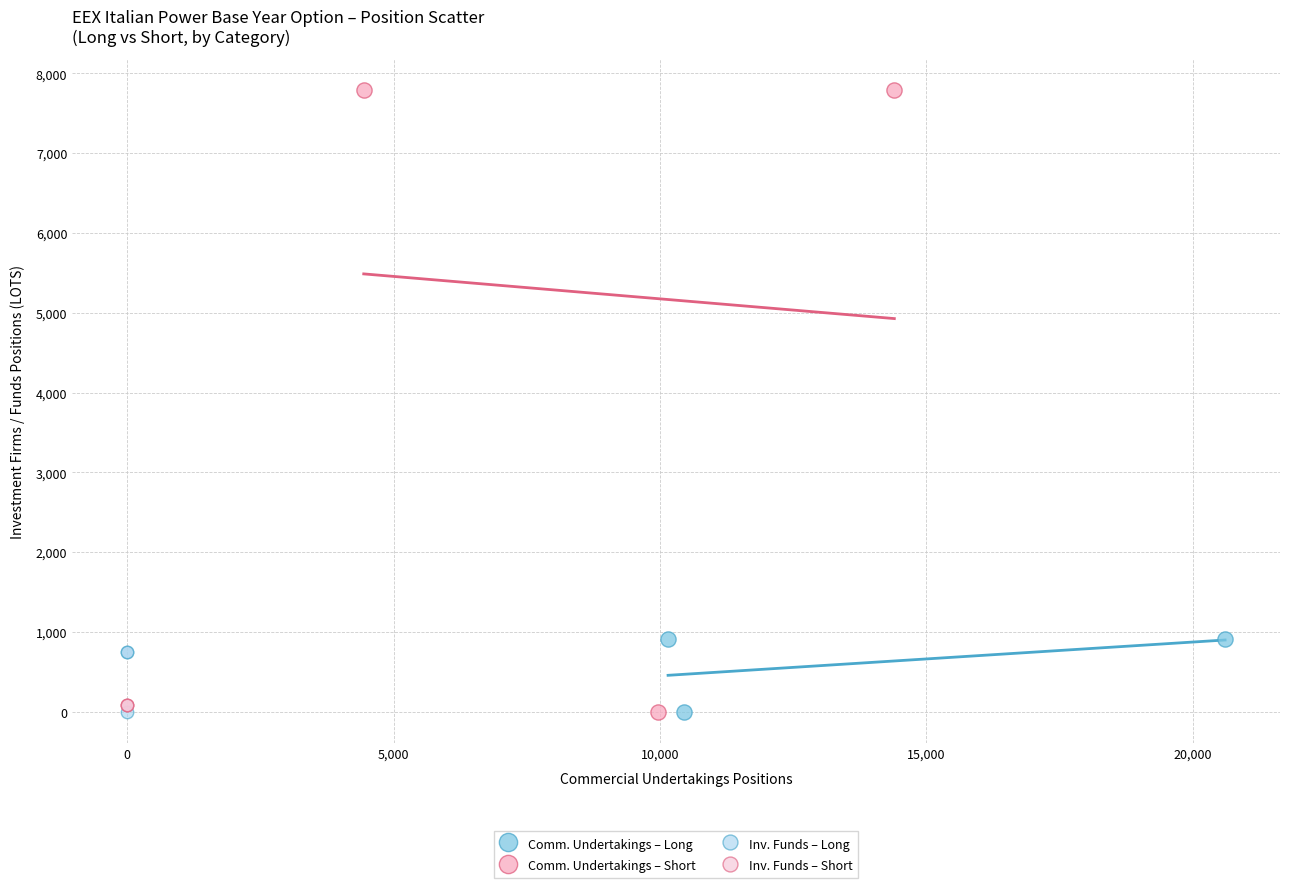

Which series reaches the maximum Y coordinate?

Comm. Undertakings – Short